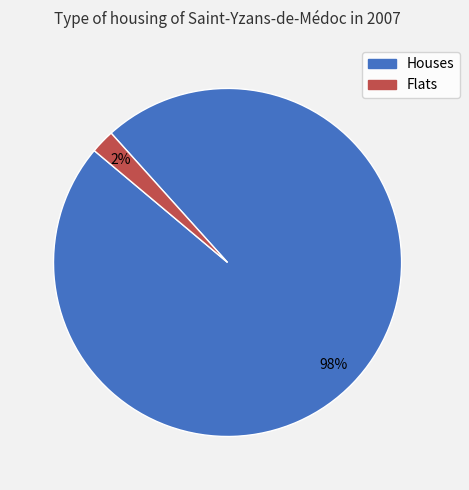

The Houses slice represents 85% of the pie. True or false?

False